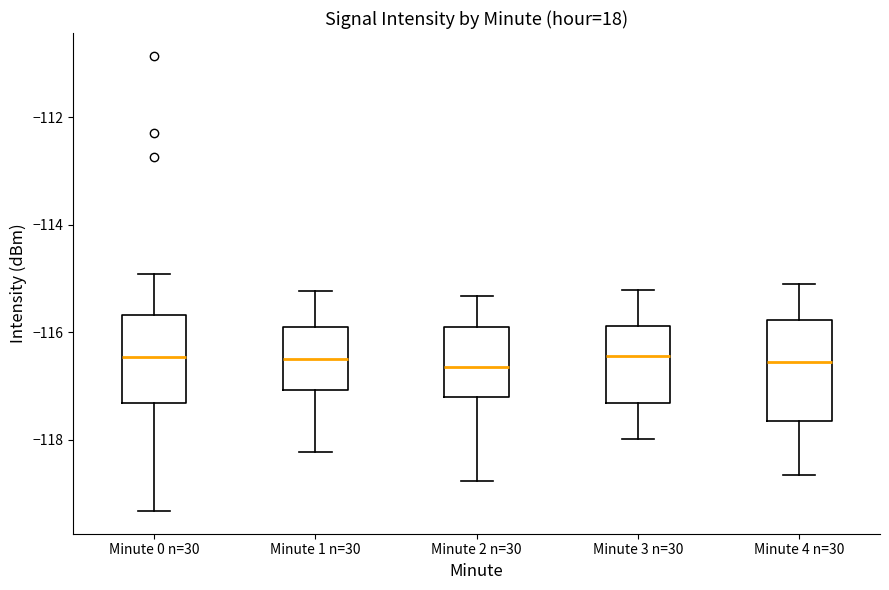

Reading left to right, read every box against the y-axis: the position of its median line, the range the box covers, and the ends of its whiskers. The values are not printed on the chart, so give them approximately, as read against the axis.

Minute 0 n=30: median -116.4, box -117.4 to -115.6, whiskers -119.4 to -115.0
Minute 1 n=30: median -116.4, box -117.0 to -115.8, whiskers -118.2 to -115.2
Minute 2 n=30: median -116.6, box -117.2 to -116.0, whiskers -118.8 to -115.4
Minute 3 n=30: median -116.4, box -117.4 to -115.8, whiskers -118.0 to -115.2
Minute 4 n=30: median -116.6, box -117.6 to -115.8, whiskers -118.6 to -115.0